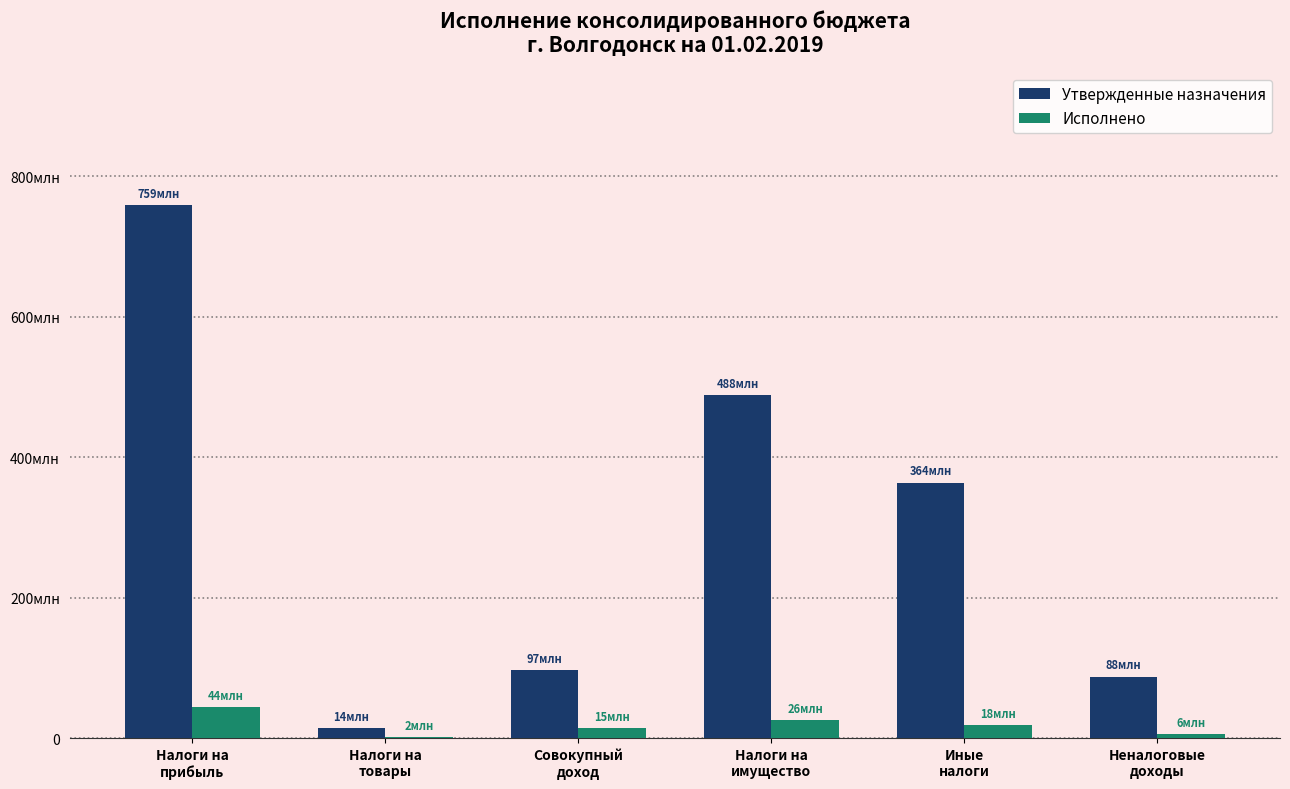

Where does the Исполнено series first go above 18126625?

Налоги на
прибыль